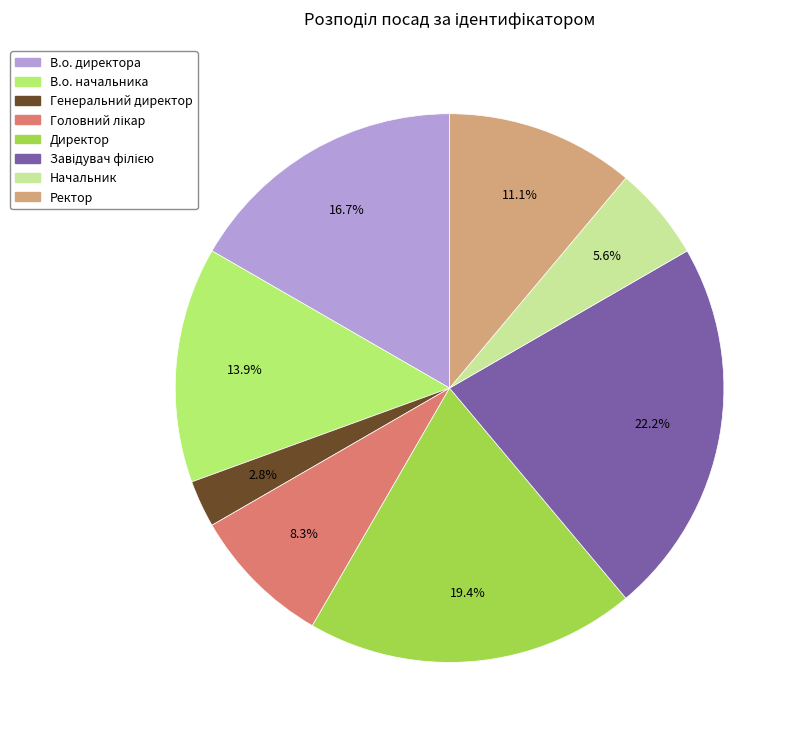

How many segments does this pie chart have?

8